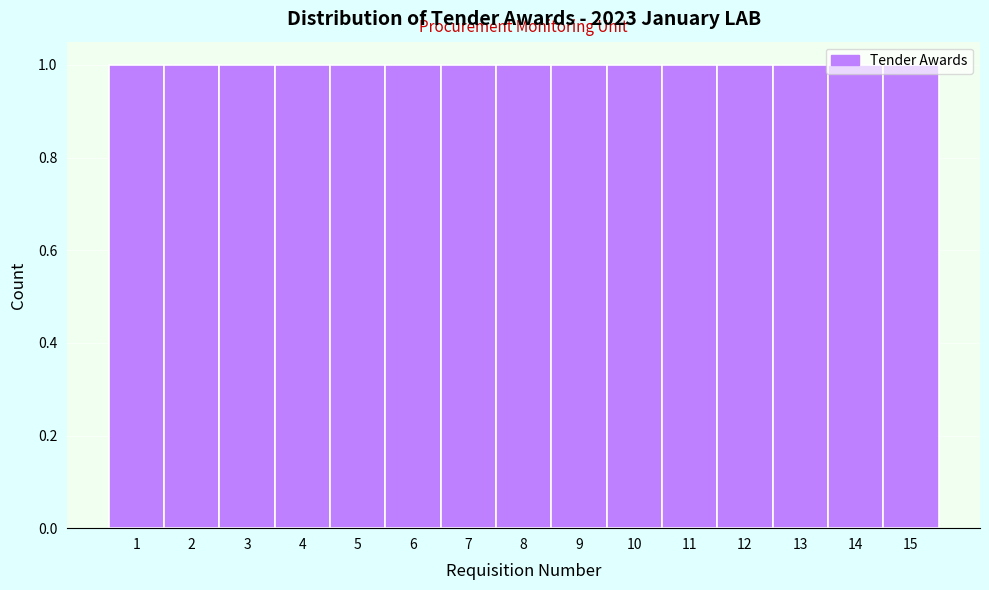

Reading left to right, transcribe this chart: for each bar, give the range it covers on the x-axis and its height. The values are not printed on the chart, so give them approximately, as read against the axis.

0.5 to 1.5: 1
1.5 to 2.5: 1
2.5 to 3.5: 1
3.5 to 4.5: 1
4.5 to 5.5: 1
5.5 to 6.5: 1
6.5 to 7.5: 1
7.5 to 8.5: 1
8.5 to 9.5: 1
9.5 to 10.5: 1
10.5 to 11.5: 1
11.5 to 12.5: 1
12.5 to 13.5: 1
13.5 to 14.5: 1
14.5 to 15.5: 1